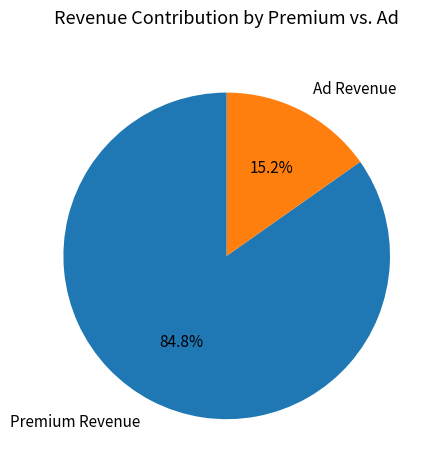

Is the sum of Ad Revenue and Premium Revenue greater than half?

Yes